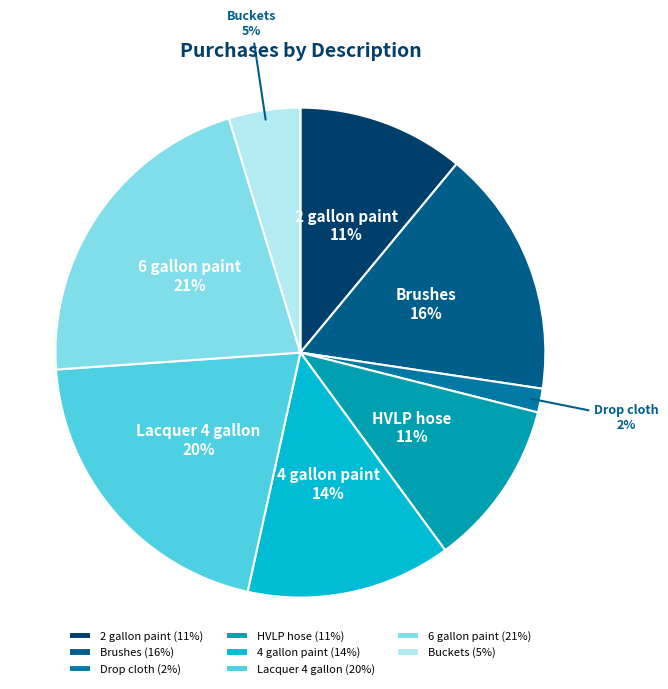

To the nearest percent, what is the combined percentage of 4 gallon paint and Brushes?

30%